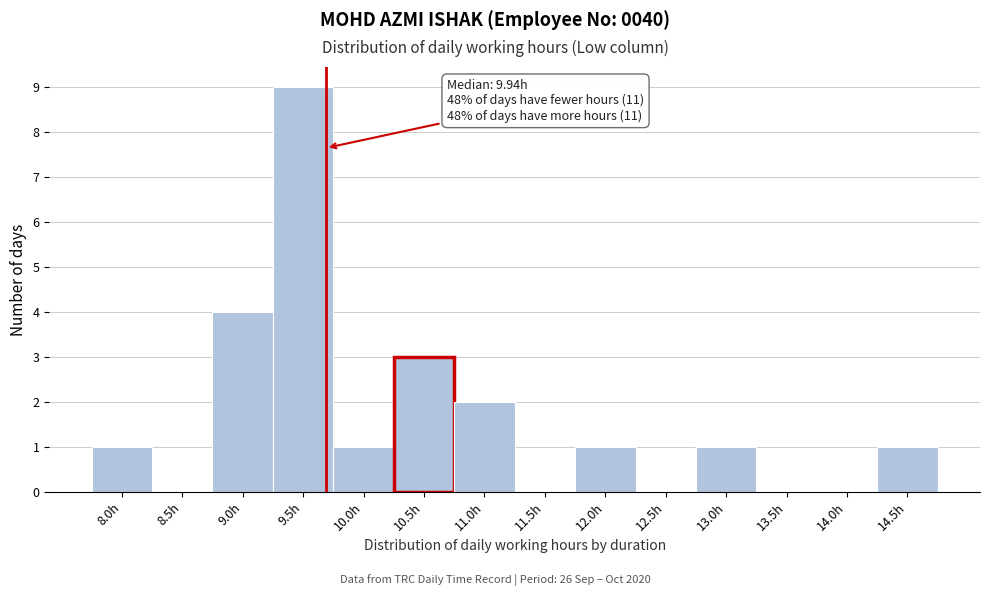

Reading left to right, transcribe all the data shown in this chart.

8.0h=1	8.5h=0	9.0h=4	9.5h=9	10.0h=1	10.5h=3	11.0h=2	11.5h=0	12.0h=1	12.5h=0	13.0h=1	13.5h=0	14.0h=0	14.5h=1